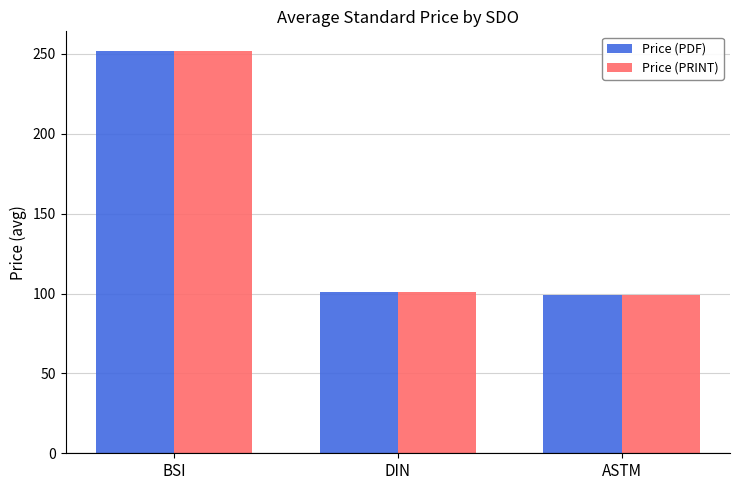

What is the lowest value of the Price (PDF) series?

99.0